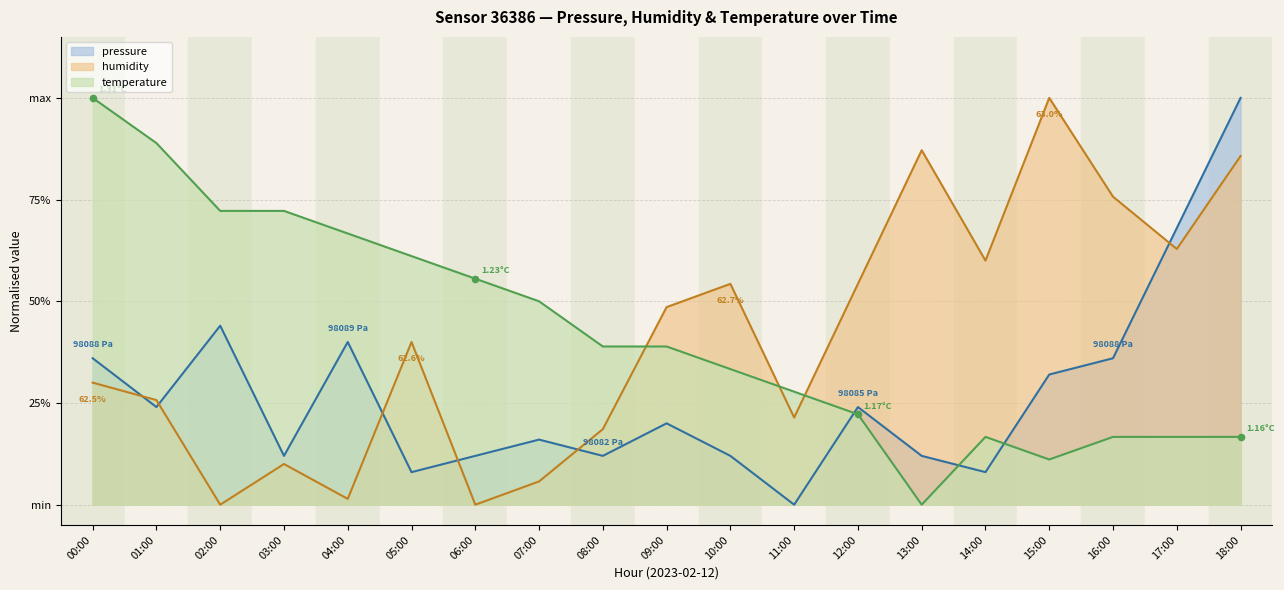

Is the value of humidity at 18:00 greater than the value of temperature at 04:00?

Yes